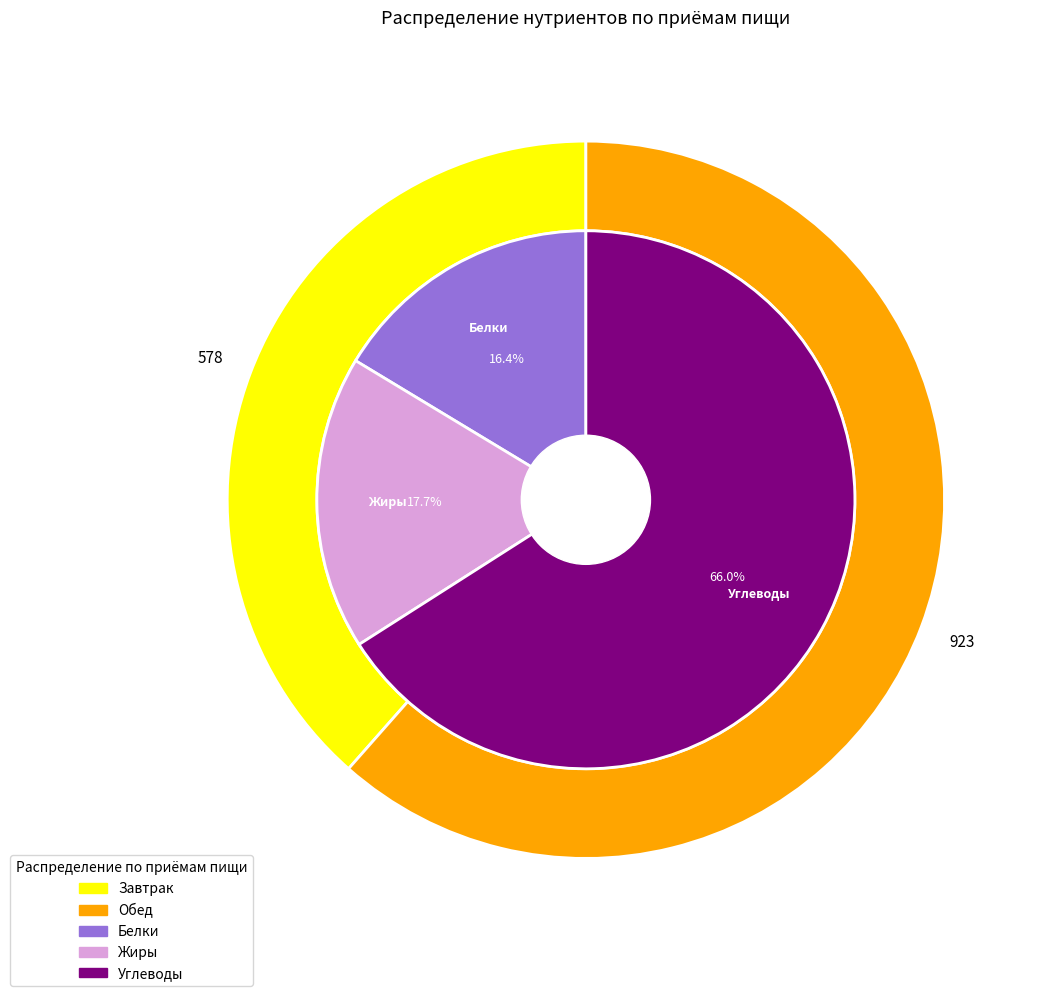

Do Вареники с картофелем and Рис отварной together represent more than half of the pie?

No